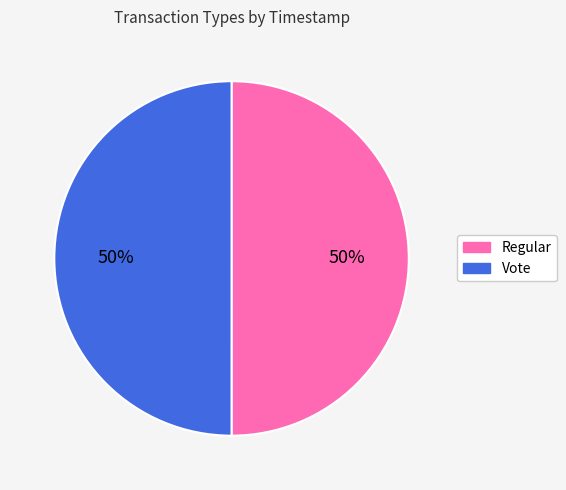

Is the sum of Vote and Regular greater than half?

Yes